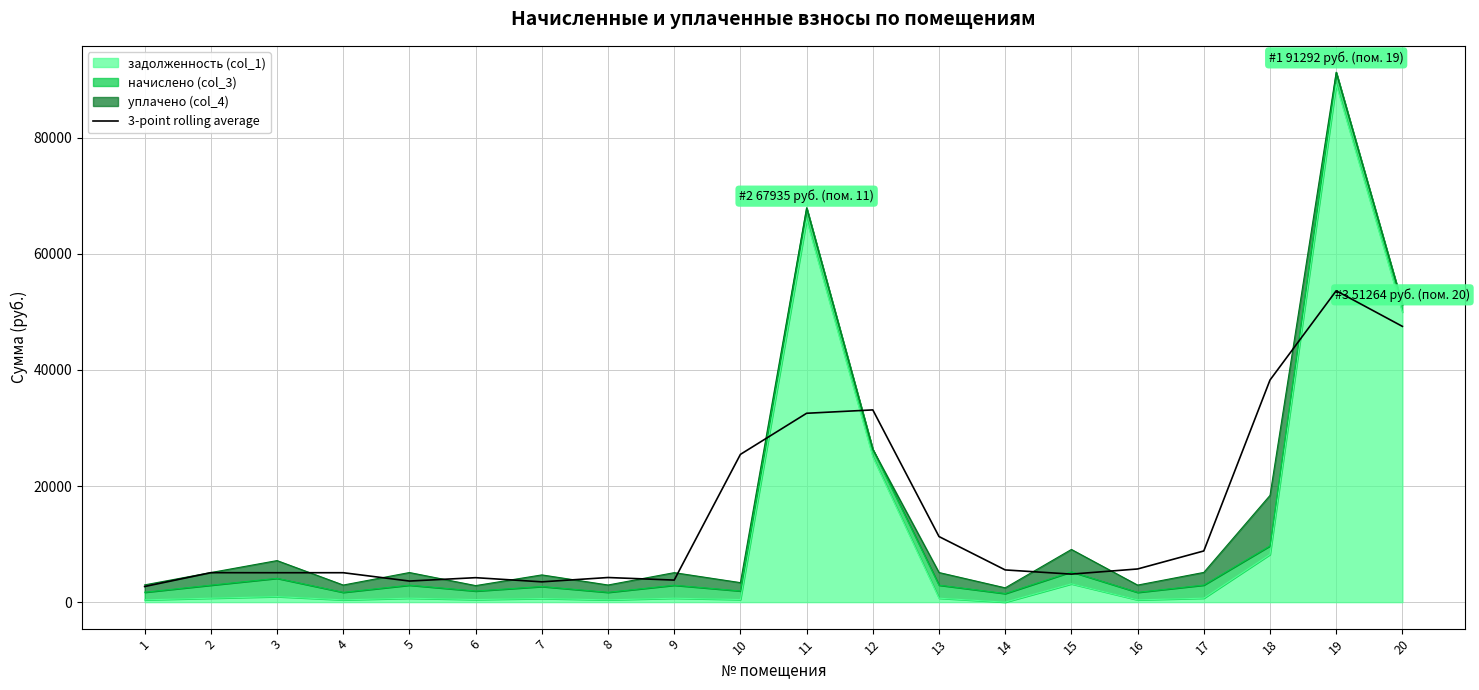

How many points are lower than both their immediate neighbors (excluding endpoints)?

5